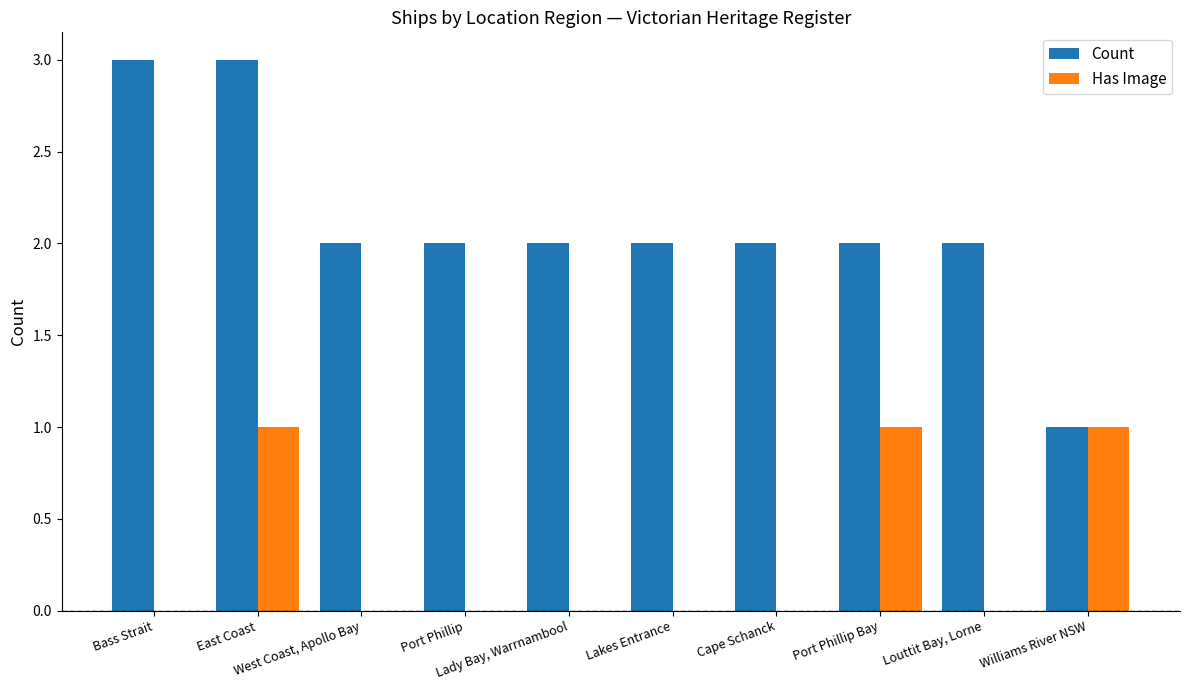

What is the maximum value for Count?

3